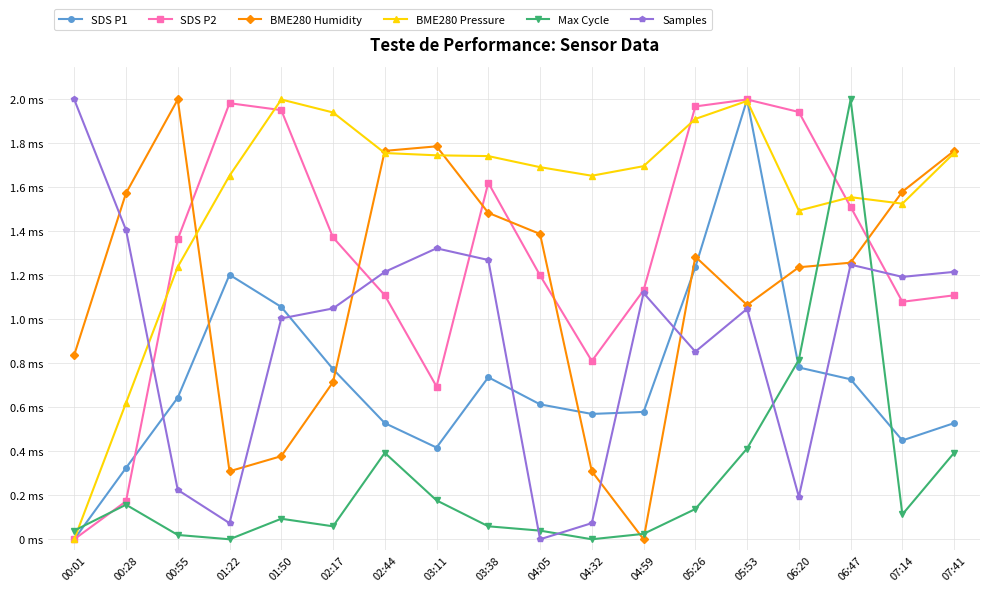

What is the value of the Samples point at the 4th from the left?

0.1